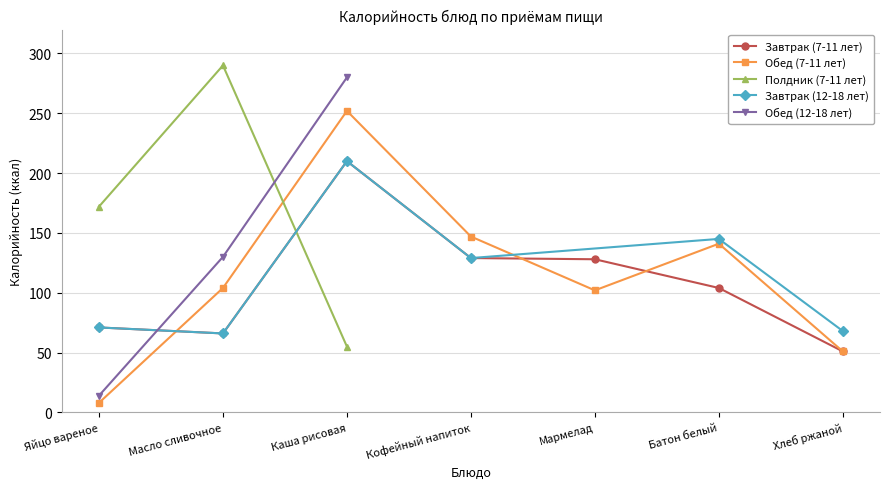

What is the value of the Обед (7-11 лет) point at the 5th from the left?

102